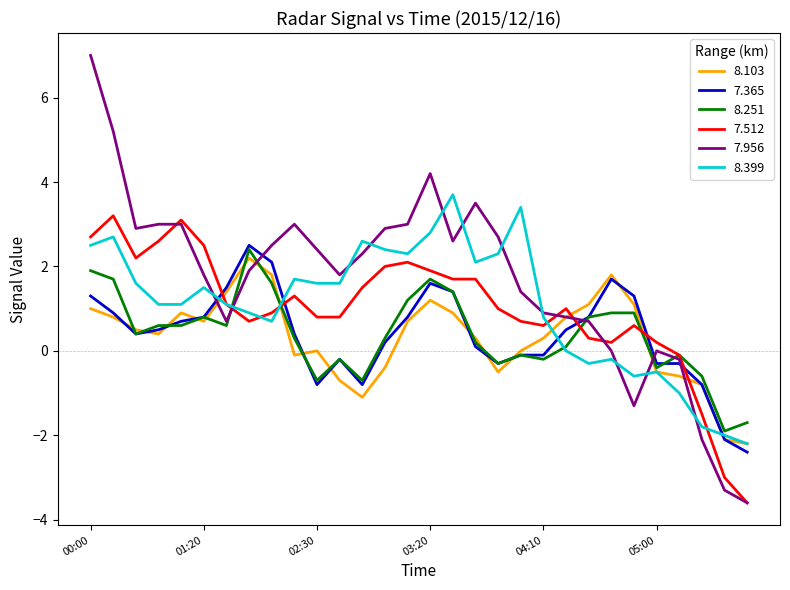

Which series has the largest total across all categories?

7.956